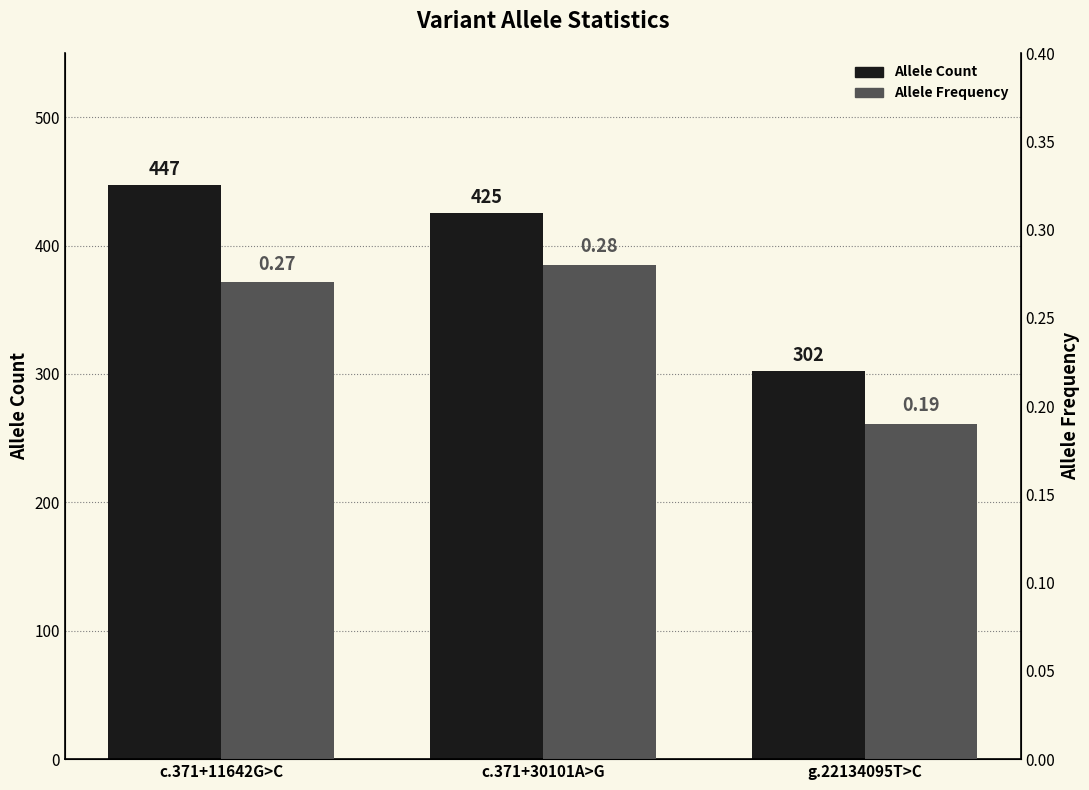

Does the chart contain stacked bars?

No